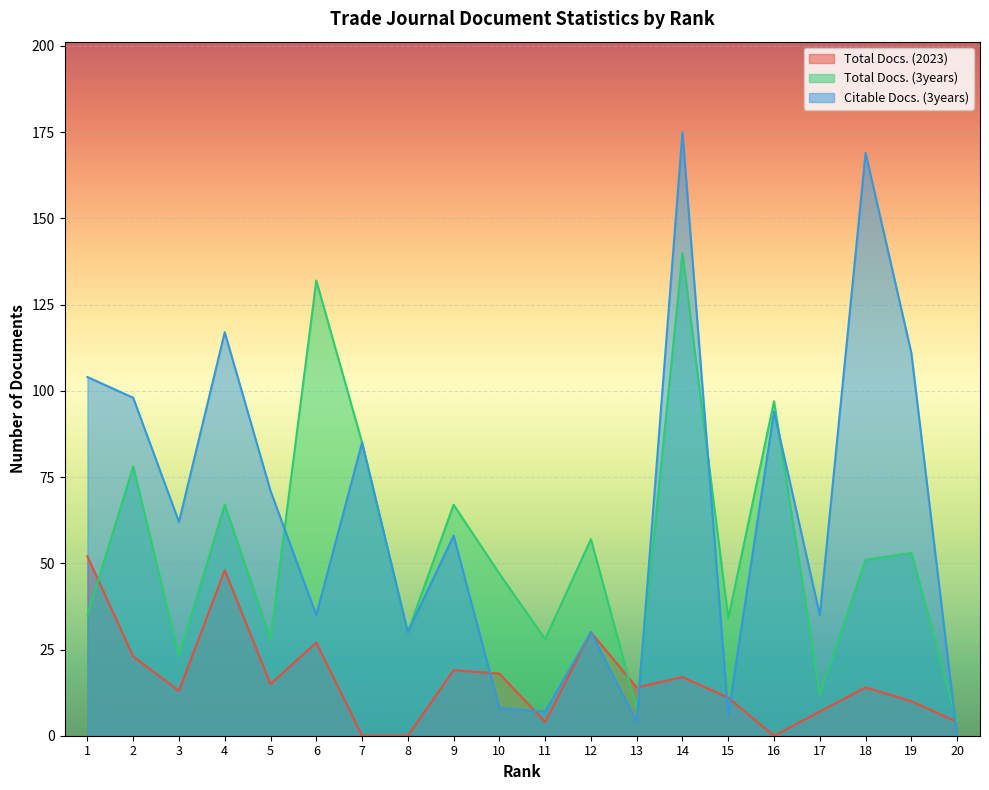

Between which two adjacent categories do Total Docs. (2023) and Total Docs. (3years) first intersect?

1 and 2